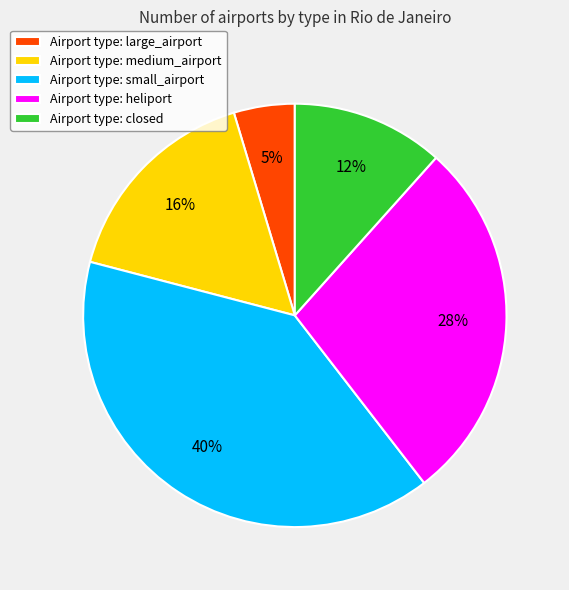

What is the largest slice in the pie chart?

Airport type: small_airport